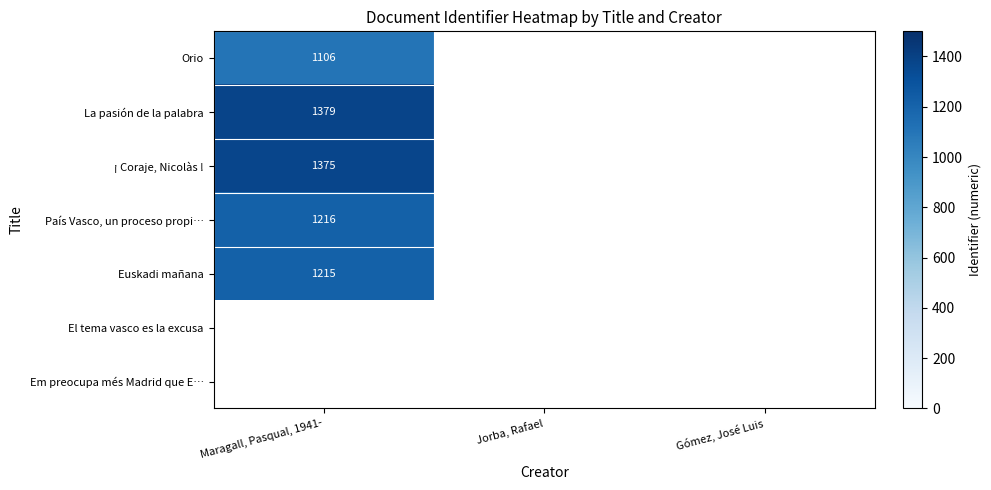

The ¡ Coraje, Nicolàs ! series shows 401 at Maragall, Pasqual, 1941-. True or false?

False